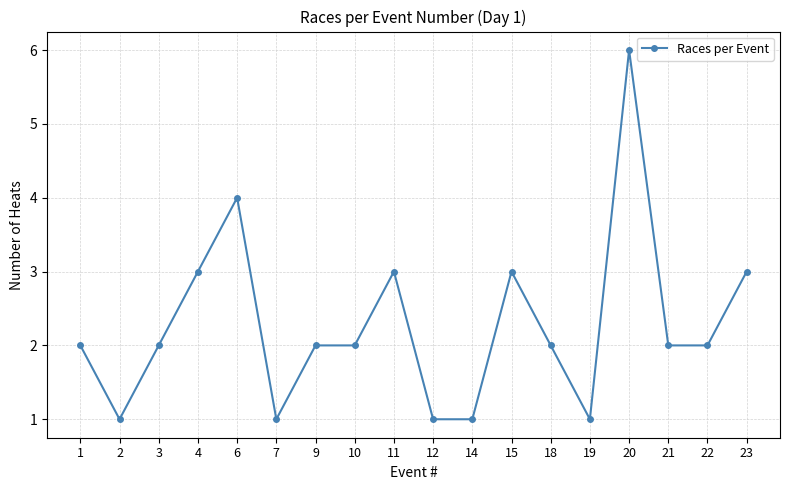

Reading left to right, list all the values displayed in this chart.

1=2	2=1	3=2	4=3	6=4	7=1	9=2	10=2	11=3	12=1	14=1	15=3	18=2	19=1	20=6	21=2	22=2	23=3